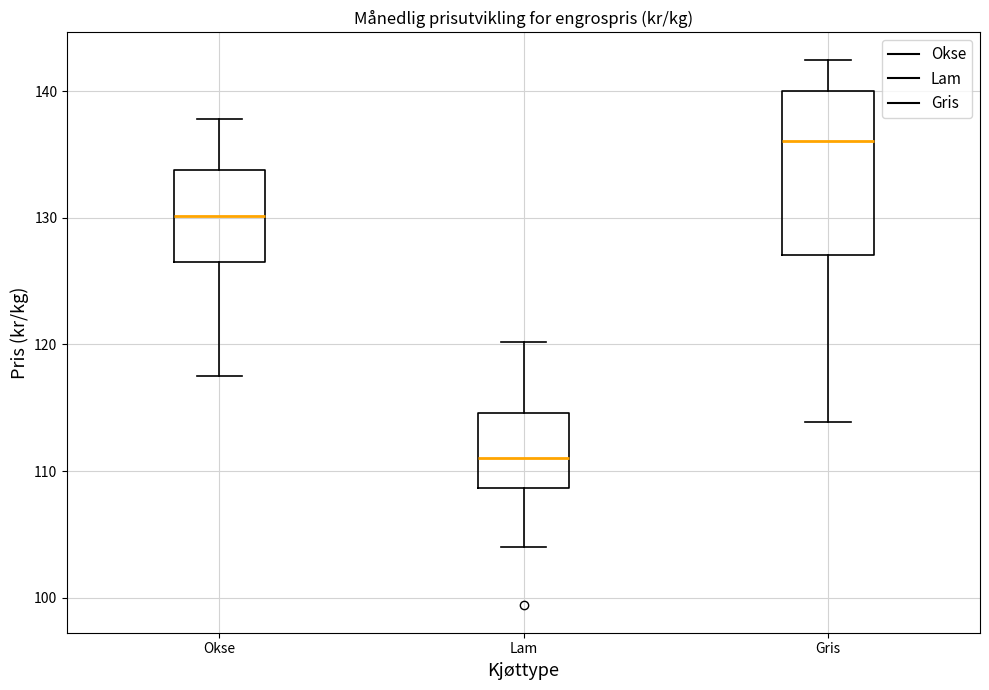

Reading left to right, transcribe this box plot: for each box, give where its median line is, the range the box spans, and where its two whiskers end, as read against the y-axis. The values are not printed on the chart, so give them approximately, as read against the axis.

Okse: median 130, box 127 to 134, whiskers 118 to 138
Lam: median 111, box 109 to 115, whiskers 104 to 120
Gris: median 136, box 127 to 140, whiskers 114 to 142